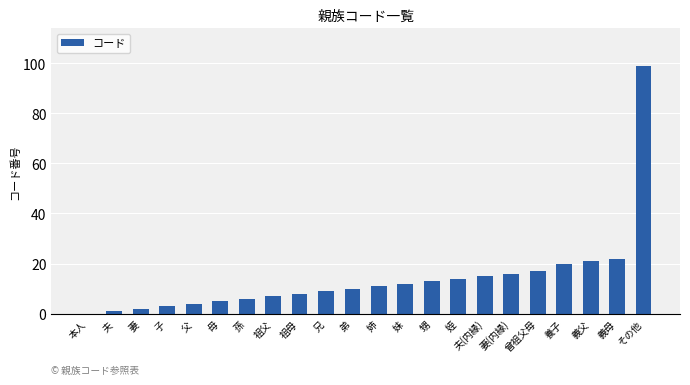

Is it true that the value at 養子 is 29?

False